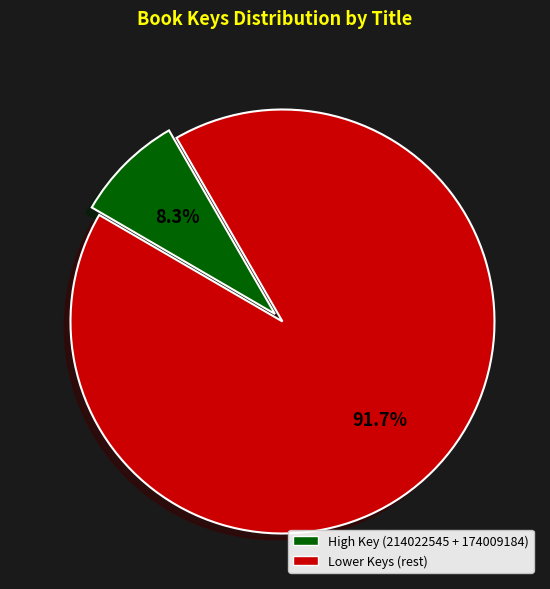

What percentage is NOT represented by High Key (214022545 + 174009184)?

91.7%